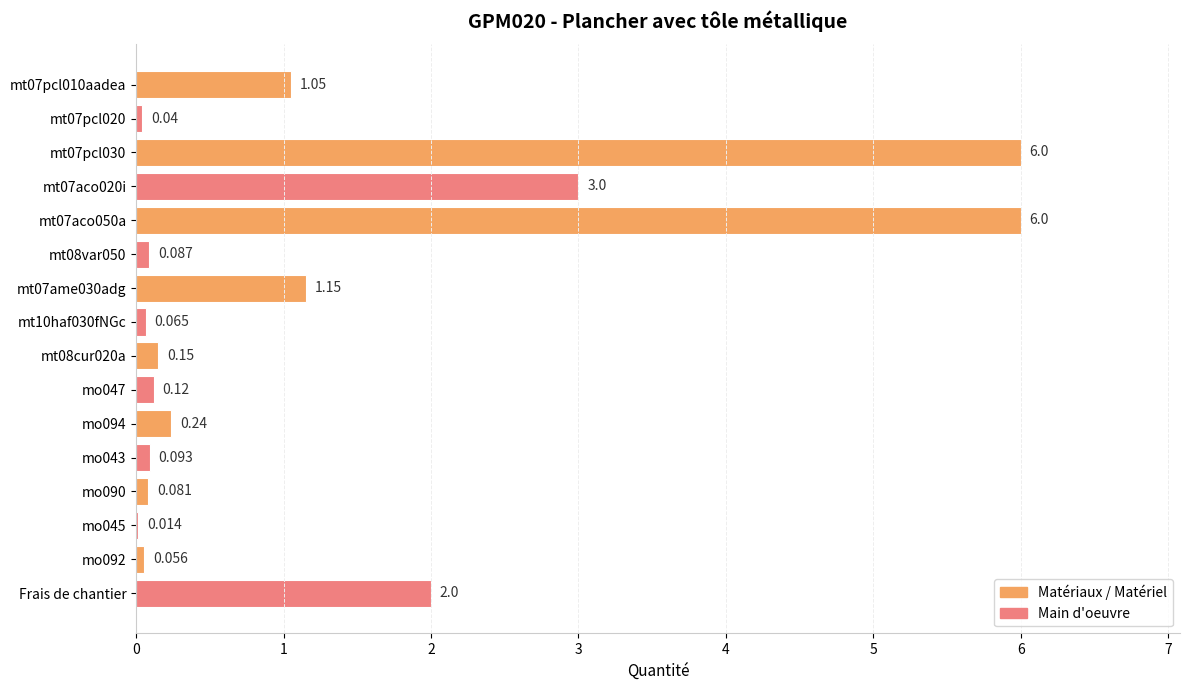

Are the bars horizontal?

Yes